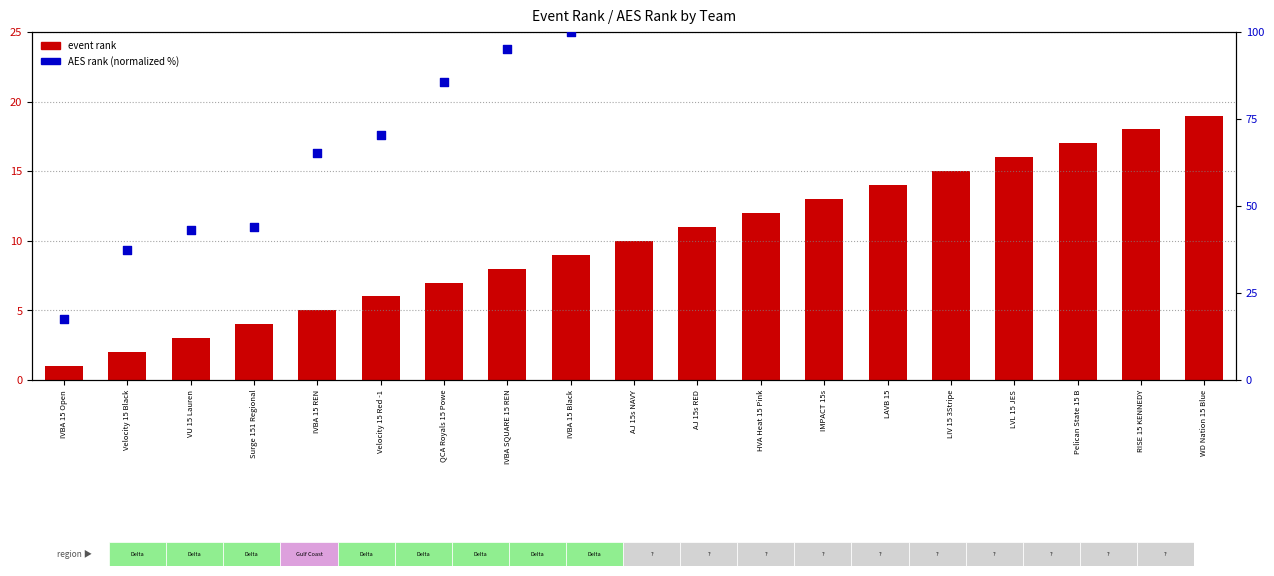

Which series contains the lowest Y value?

event rank